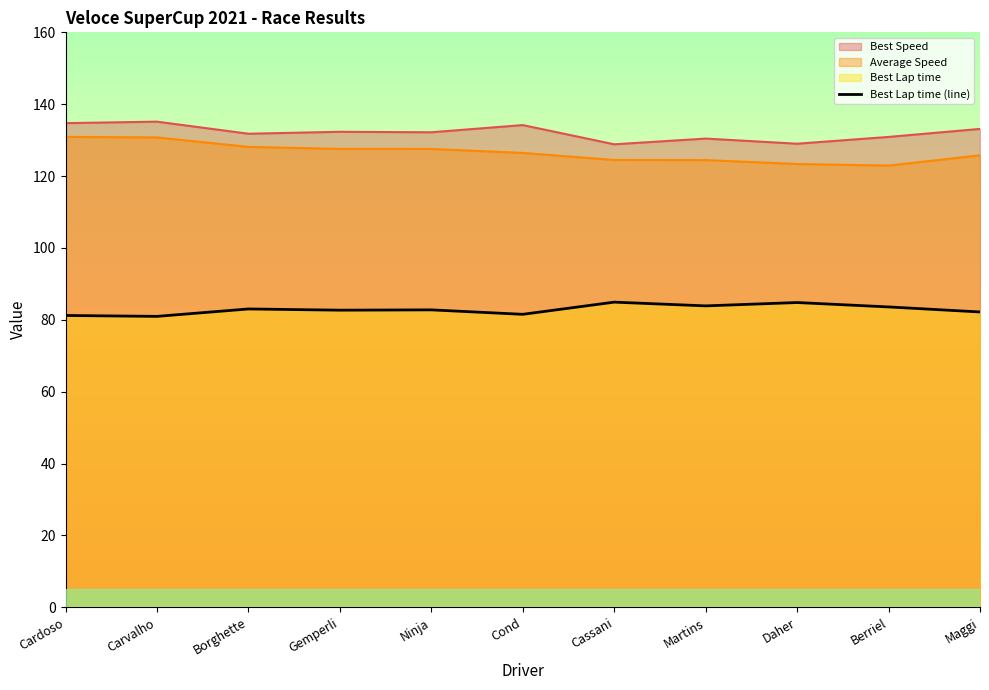

What is the label of the 9th point from the right?

Borghette